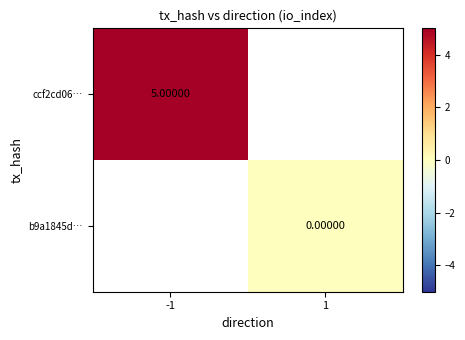

Is the value of ccf2cd06… at -1 greater than the value of b9a1845d… at 1?

Yes